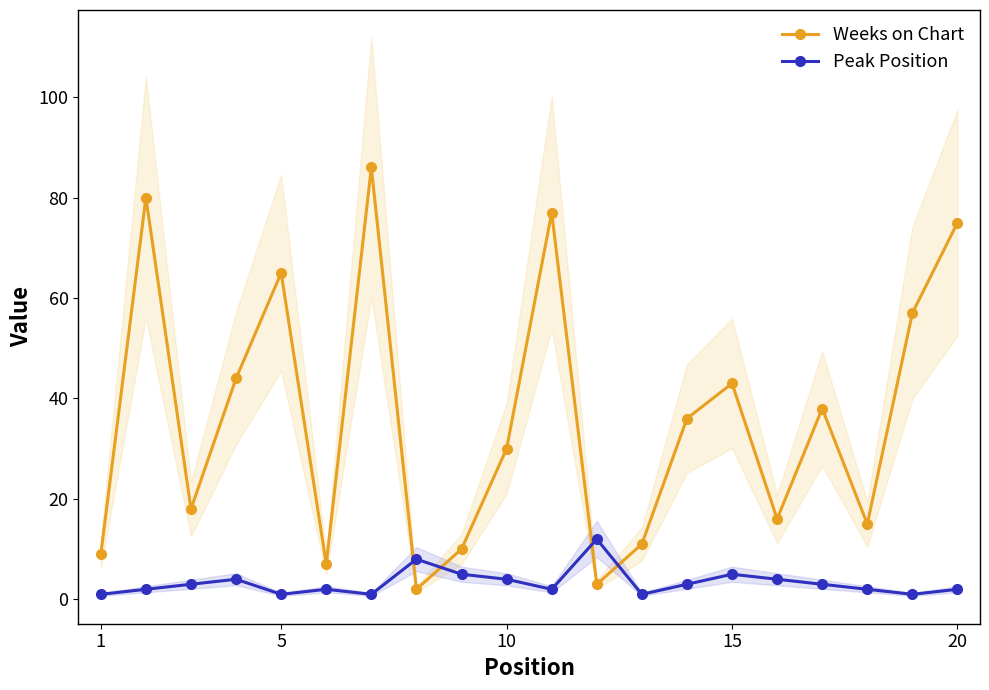

Does the chart have visible grid lines?

No